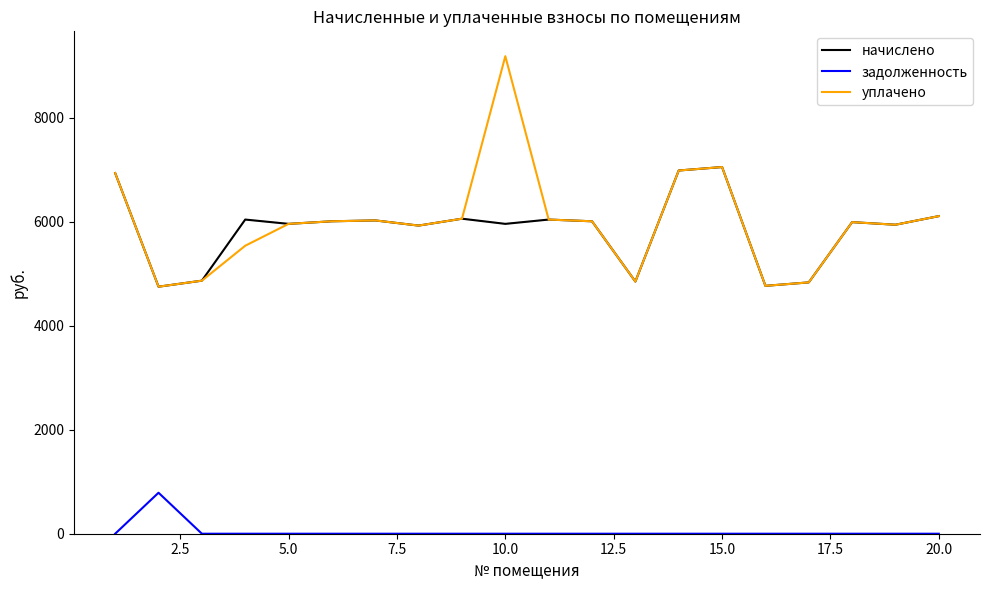

What is the difference between the maximum and second lowest values in the уплачено series?

4417.9